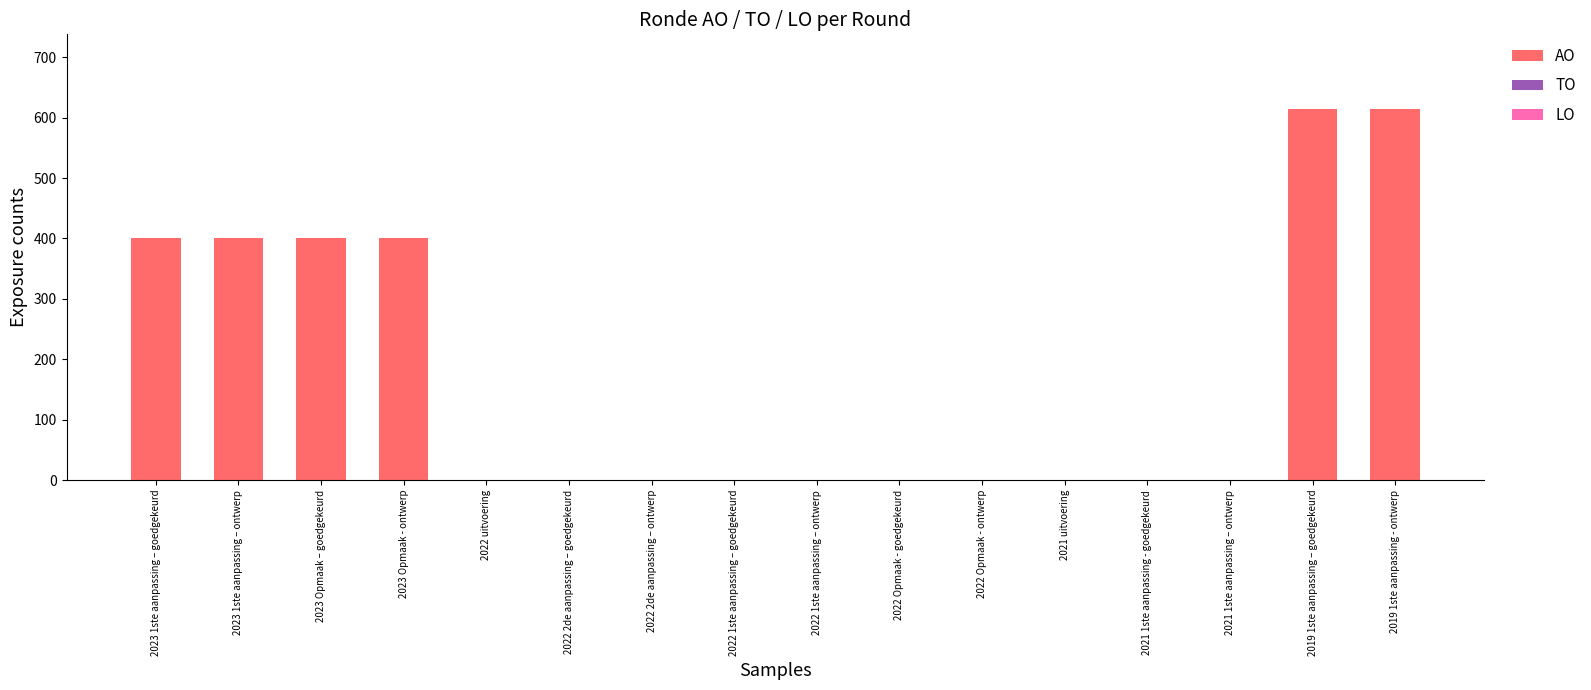

What is the maximum value shown in the chart?

615